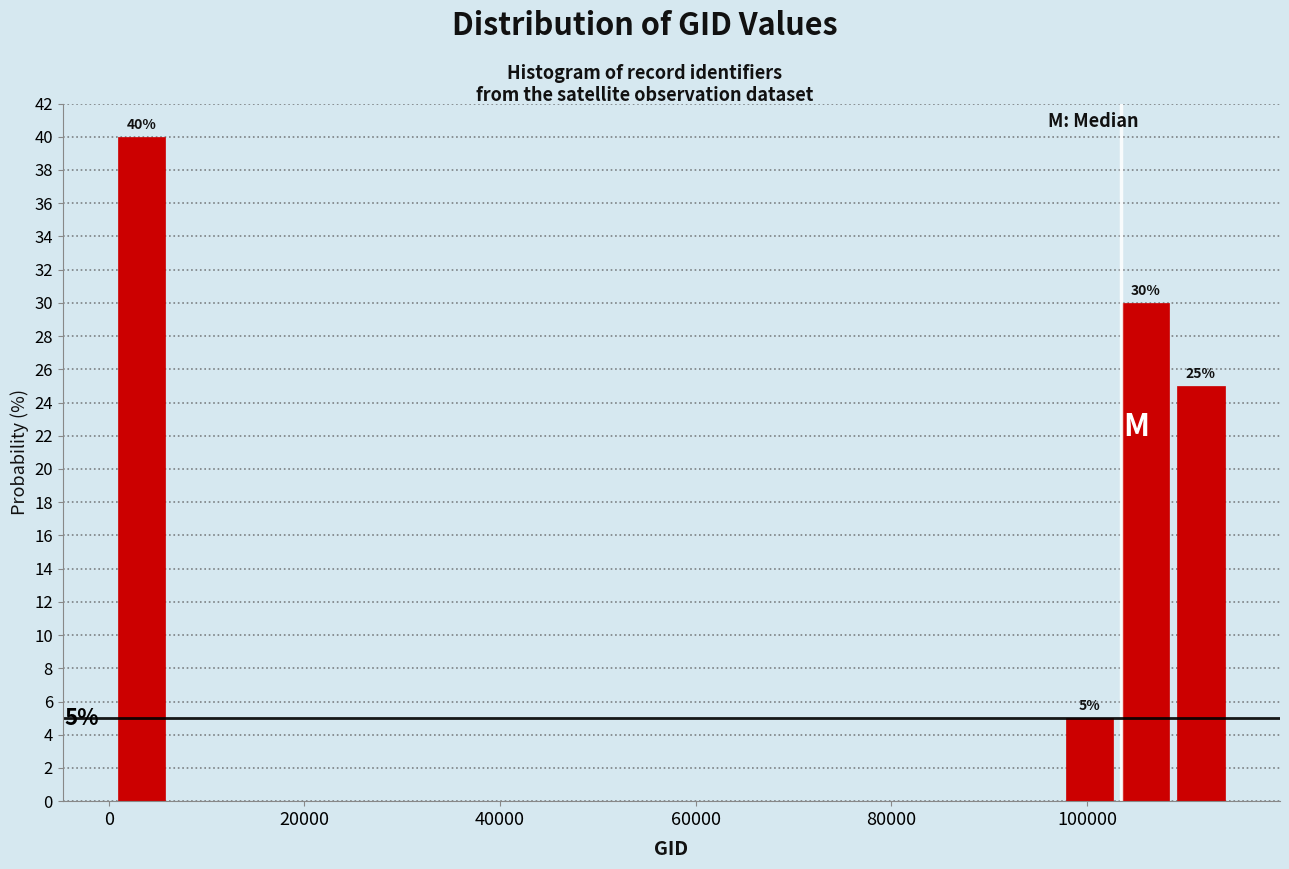

Read against the x-axis, roughly where is the centre of the tallest bar?

4000